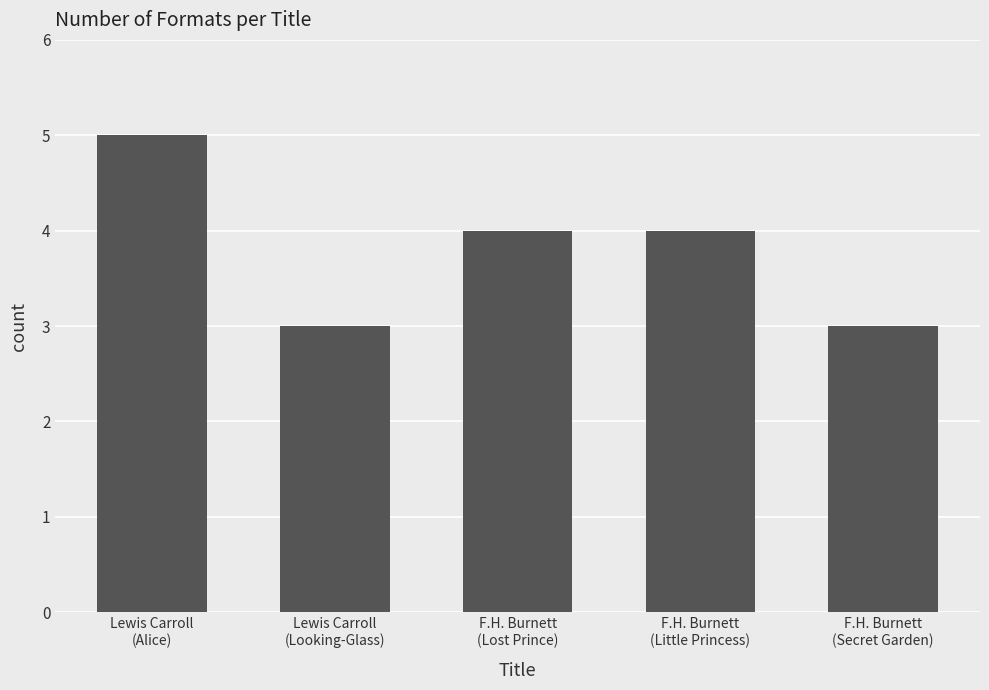

At which category does the chart reach its peak across all series?

Lewis Carroll
(Alice)